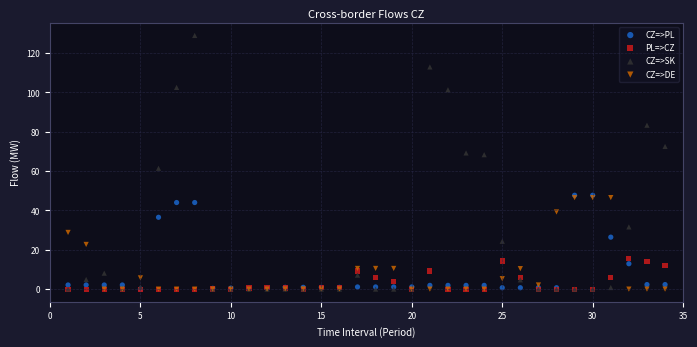

What are all the series names shown in the legend?

CZ=>PL, PL=>CZ, CZ=>SK, CZ=>DE